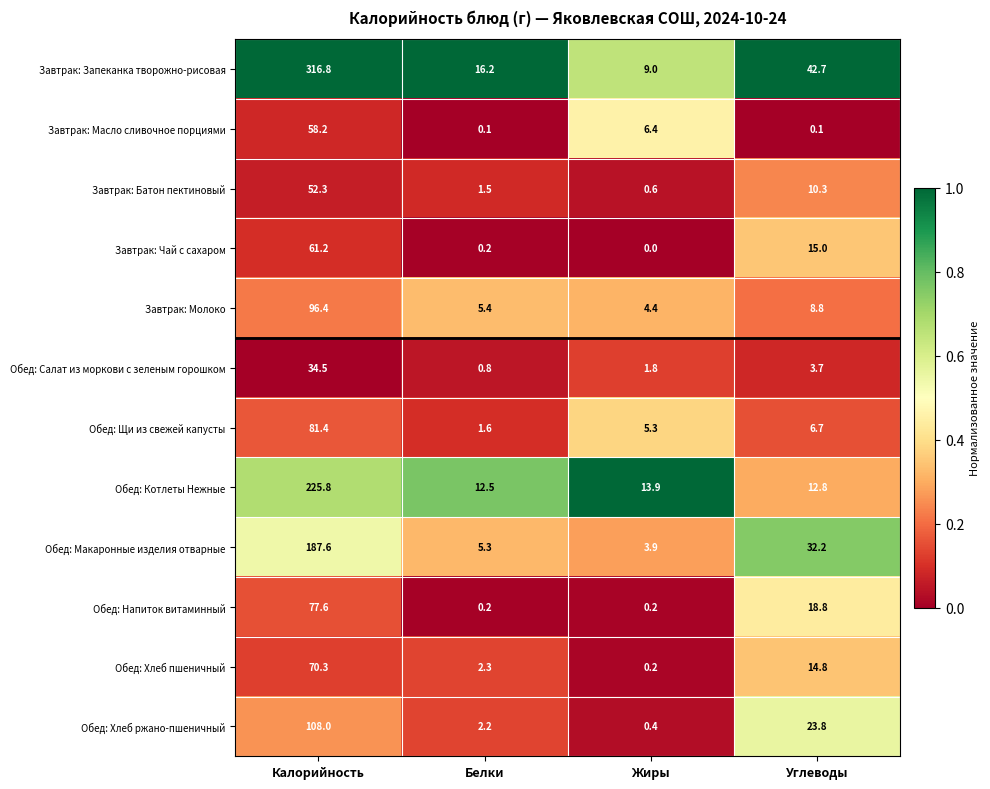

True or false: Завтрак: Батон пектиновый has a value of 10.3 at Углеводы.

True